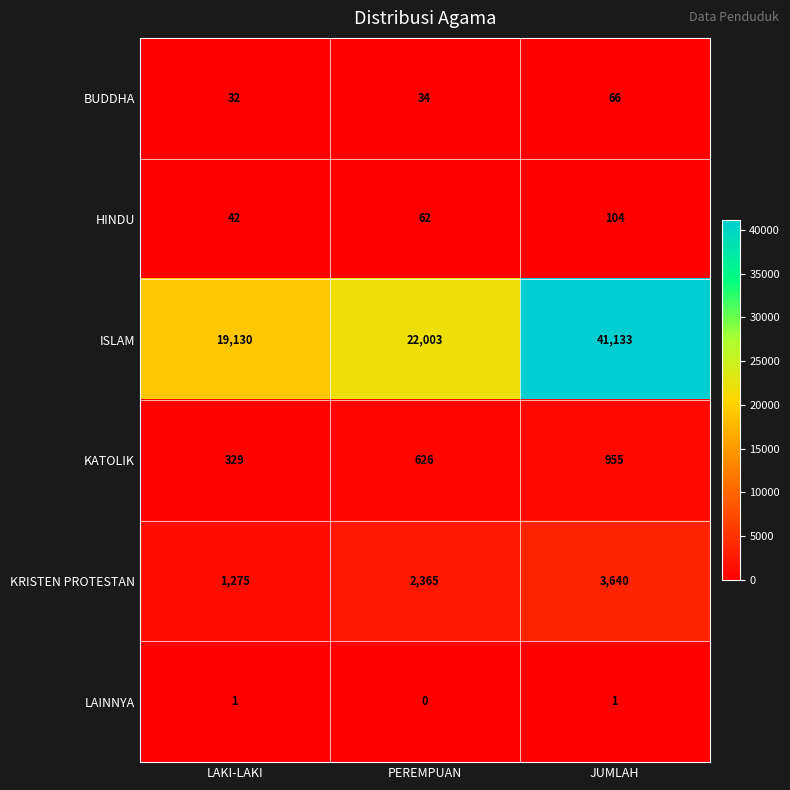

What is the difference between the maximum and second lowest values in the KRISTEN PROTESTAN series?

1275